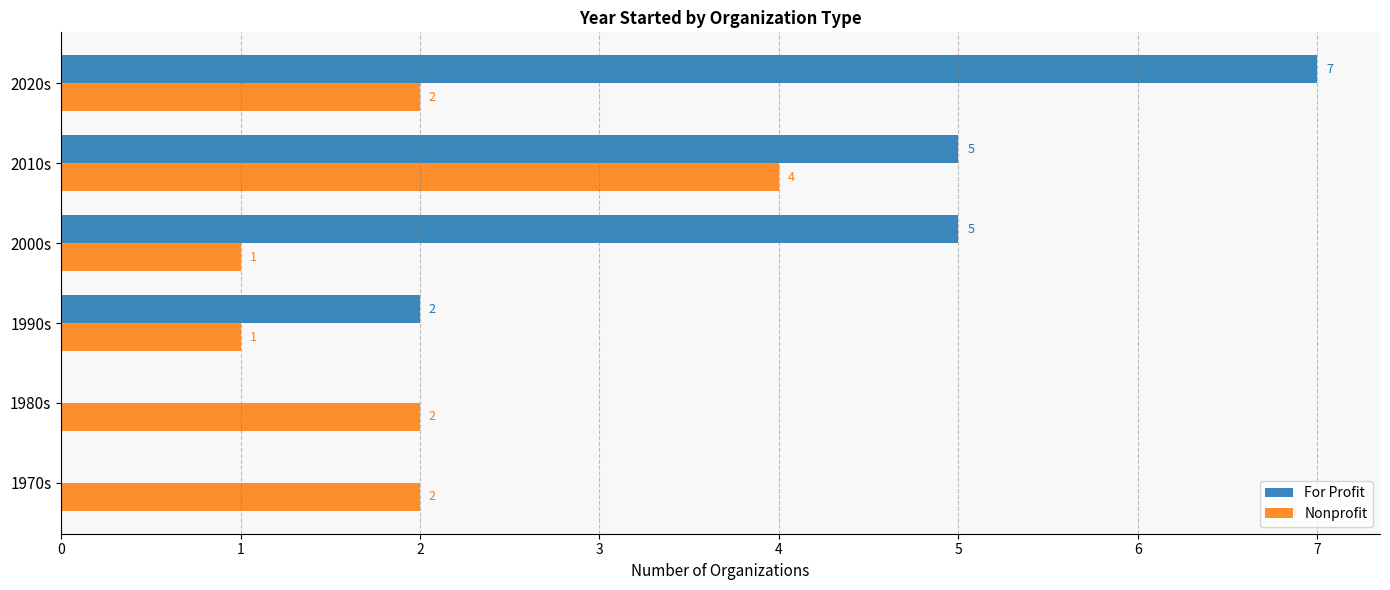

What are all the series names shown in the legend?

For Profit, Nonprofit